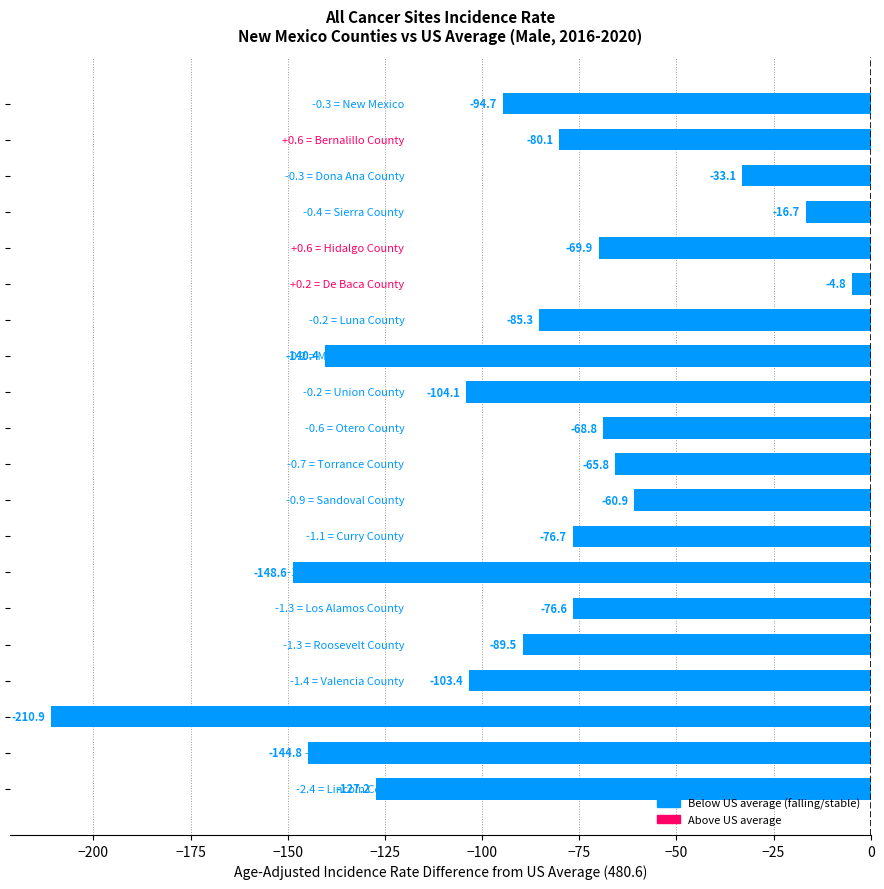

How many bars are there in total?

20